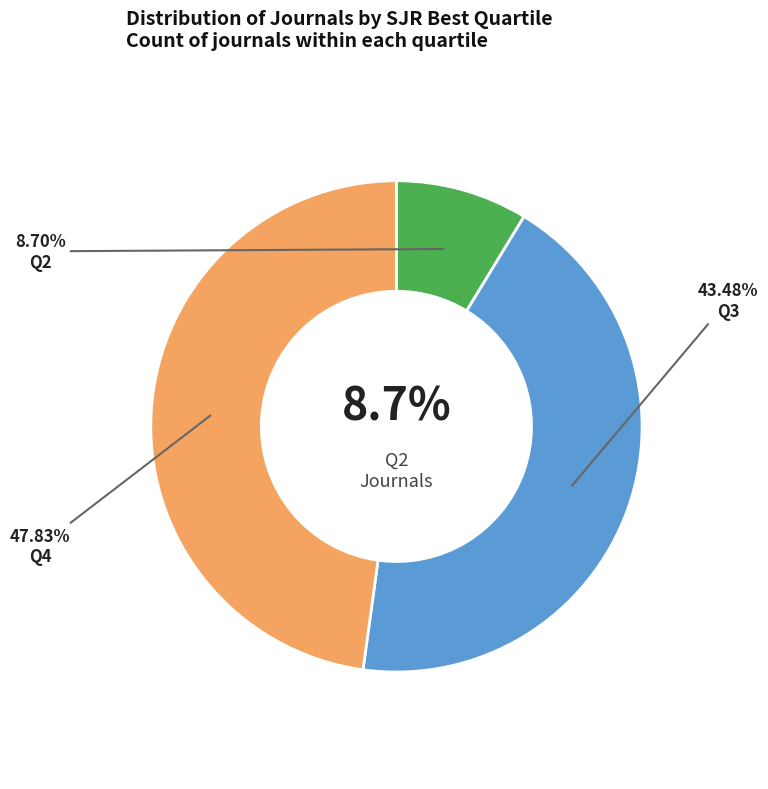

Which category has the biggest portion of the pie?

Q4